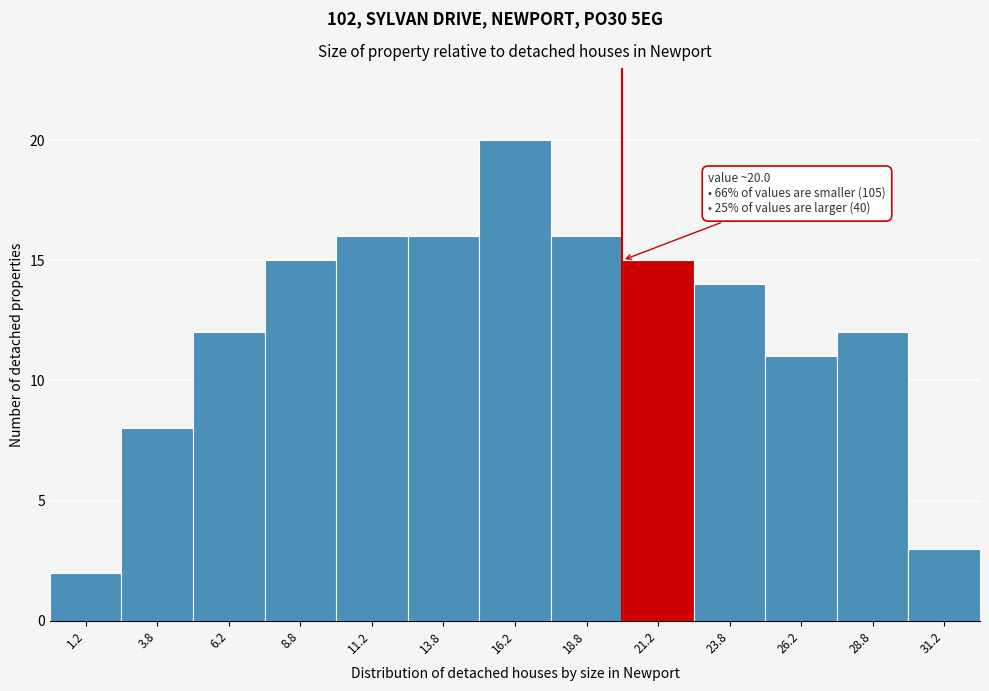

Over which range of the x-axis is the bar tallest?

15.0 to 17.5